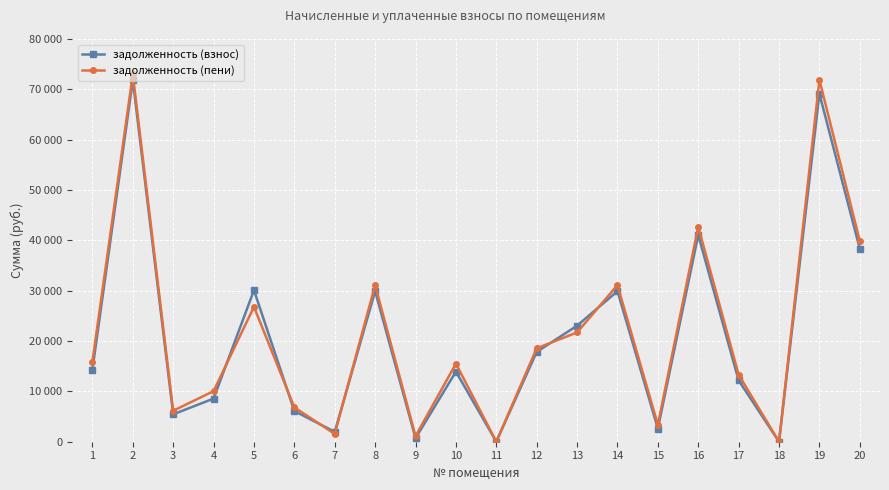

Which series has the widest spread of values?

задолженность (пени)